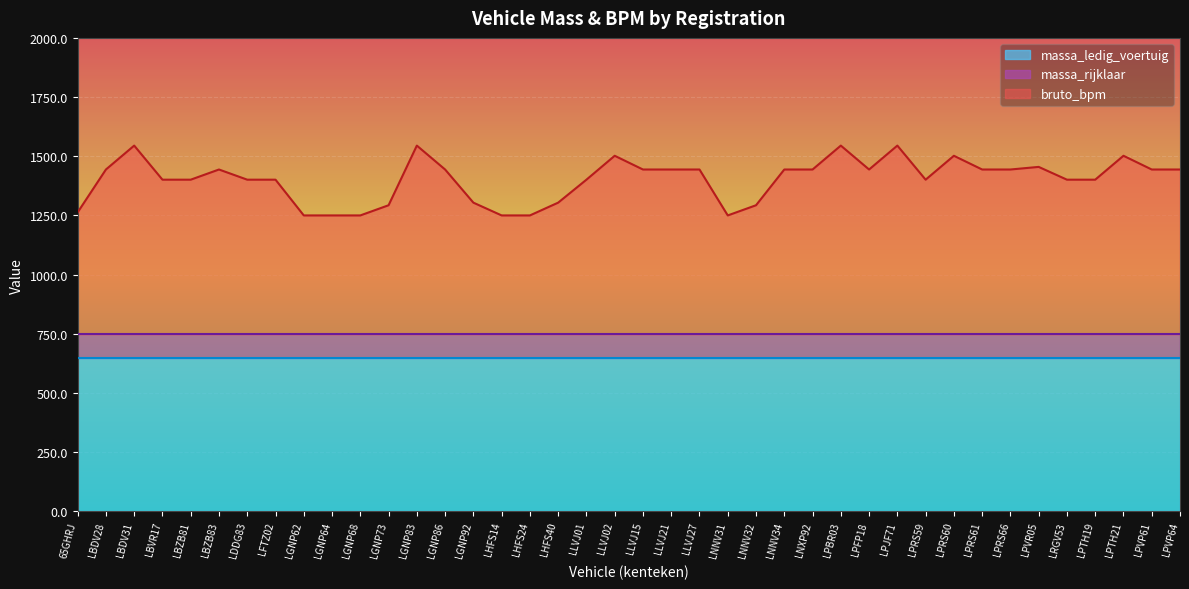

Is it true that massa_ledig_voertuig equals 1122 at LBZB83?

False